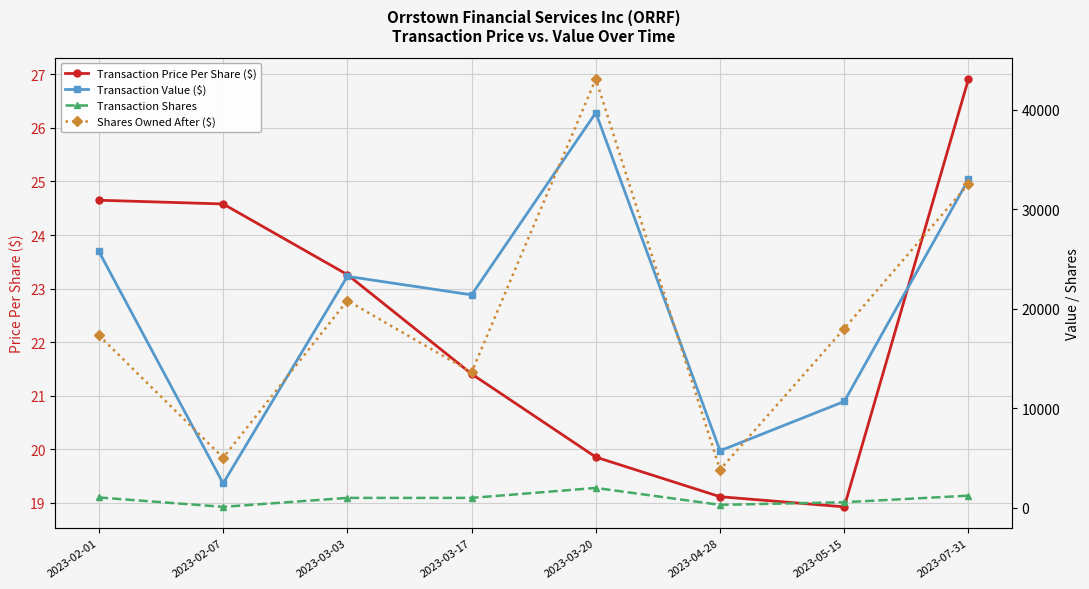

What is the value of the Transaction Price Per Share ($) point at the 7th from the left?

18.9